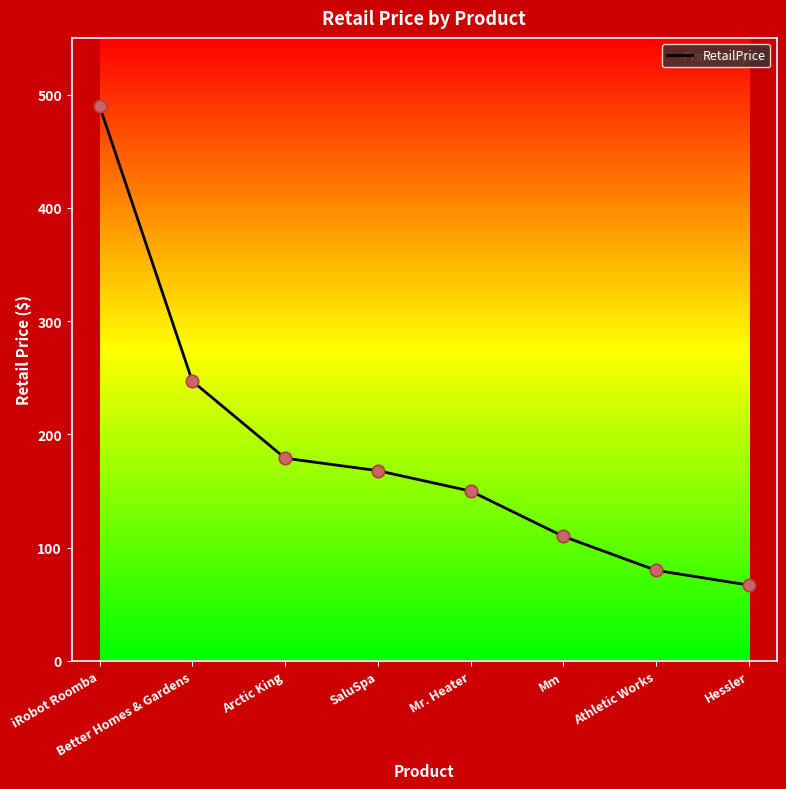

What is the change in value from Arctic King to Mm?

-69.0